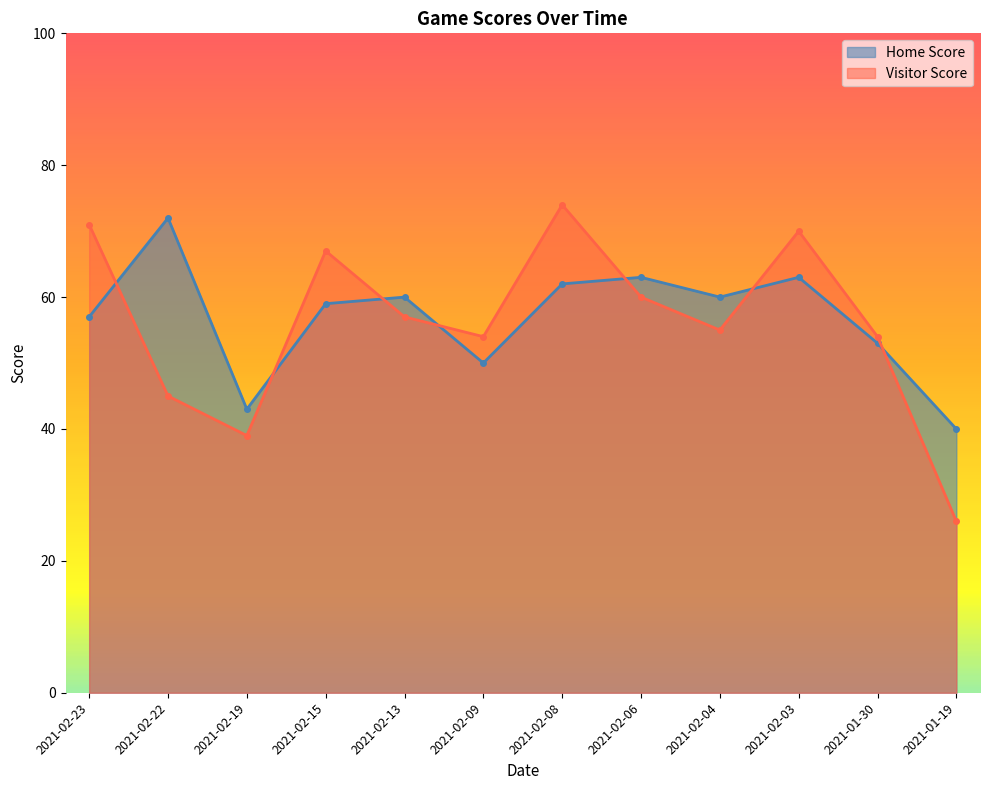

What is the average value of the Visitor Score series?

56